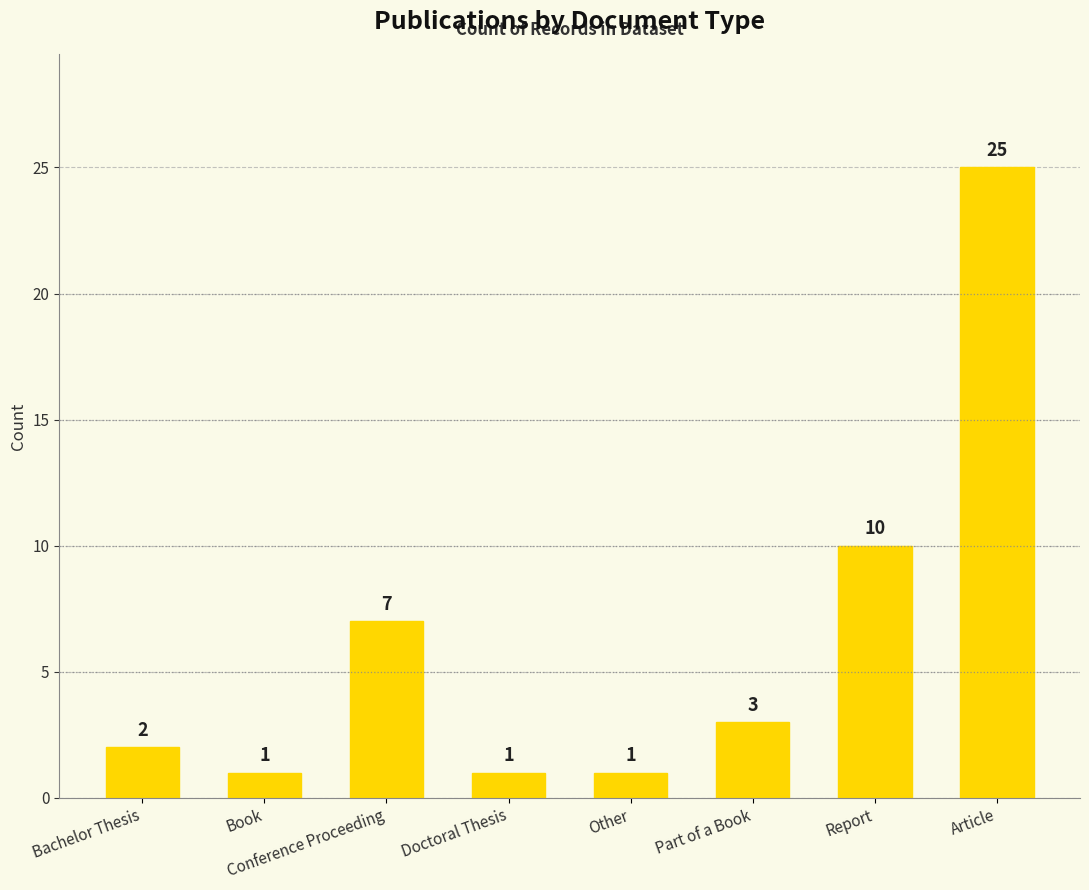

What is the value of the 7th bar from the left?

10